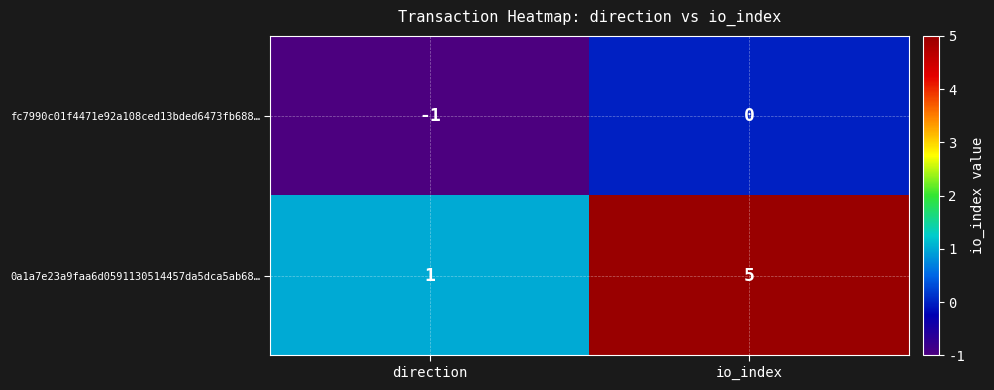

What is the sum of the 0a1a7e23a9faa6d0591130514457da5dca5ab68… values at io_index and direction?

6